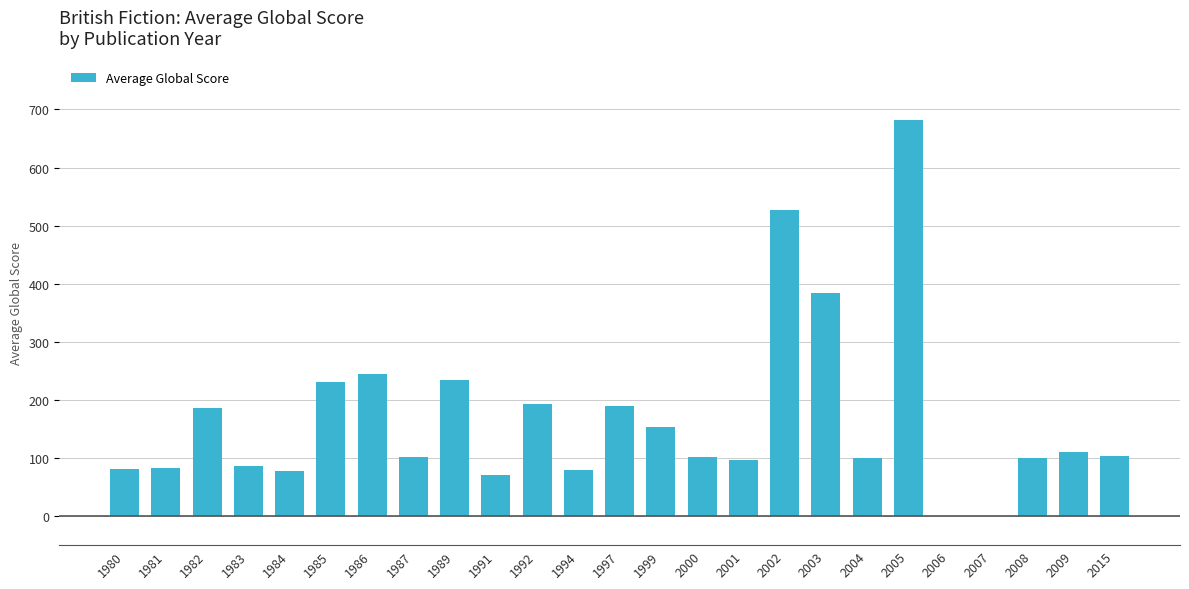

Does the chart contain stacked bars?

No